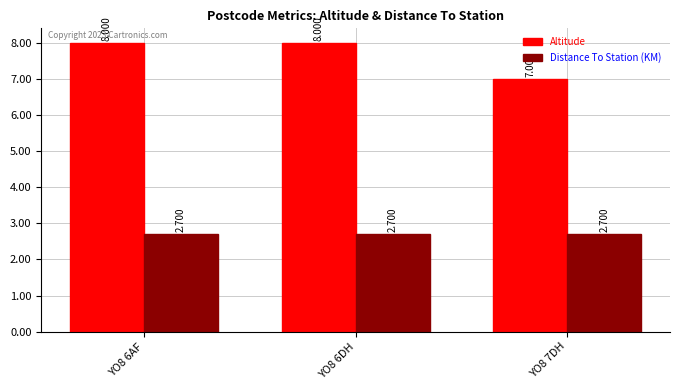

Which series has the largest range (max minus min)?

Altitude